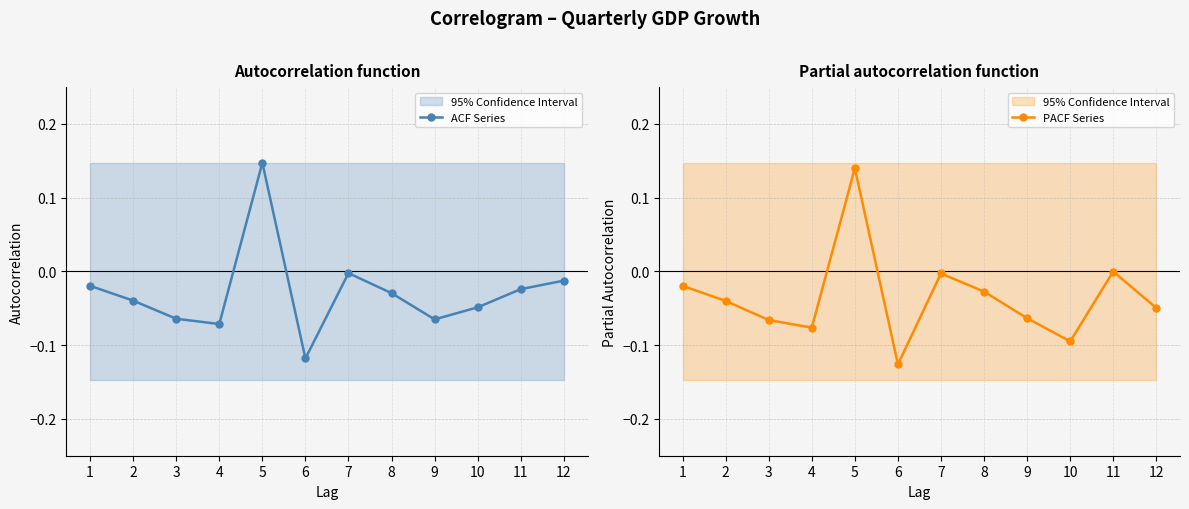

How many values in ACF Series are above zero?

1